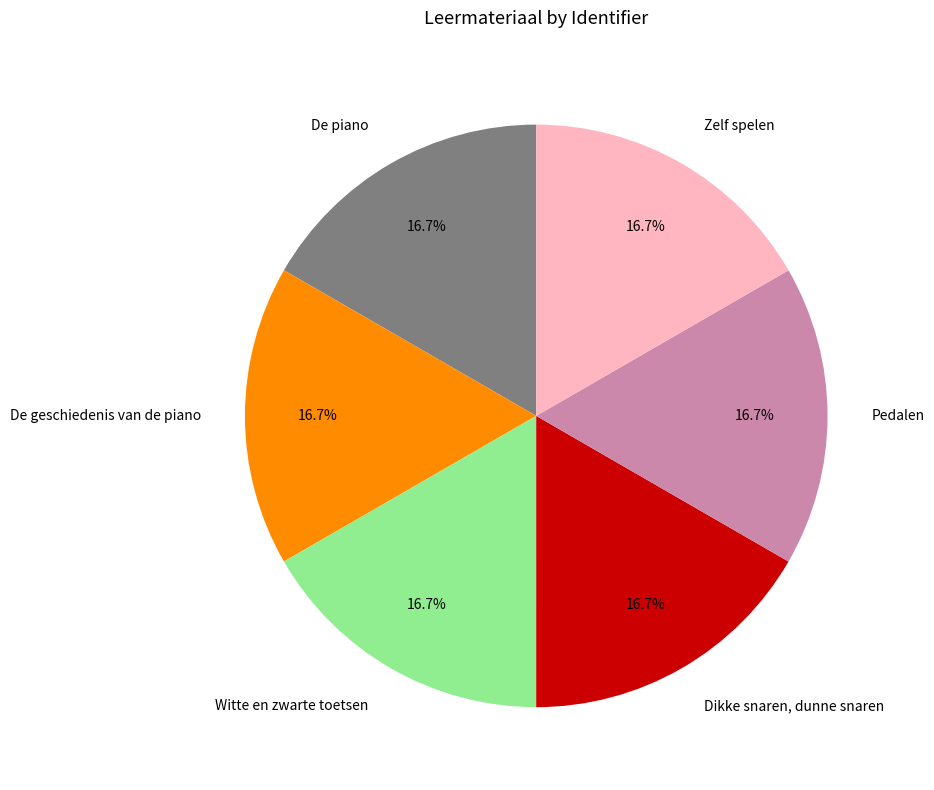

Is De geschiedenis van de piano the majority of the pie?

No